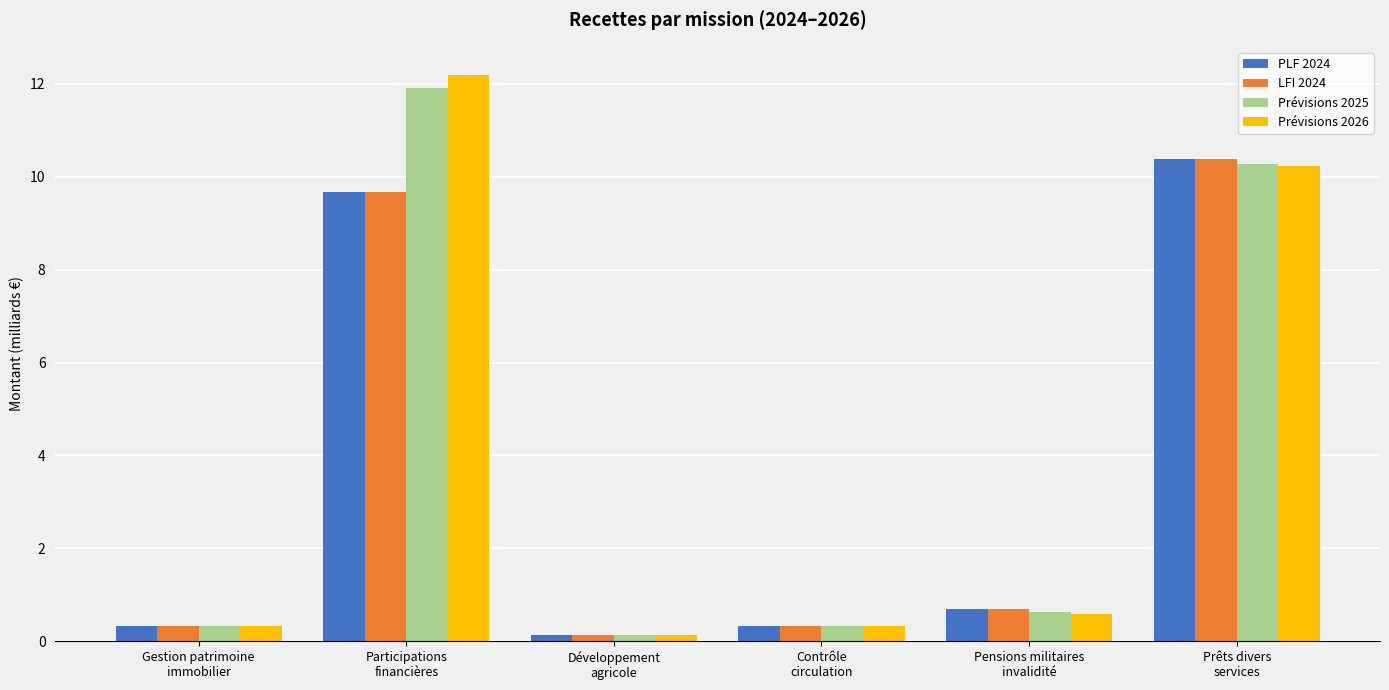

Are the bars grouped side by side (vs. stacked)?

Yes